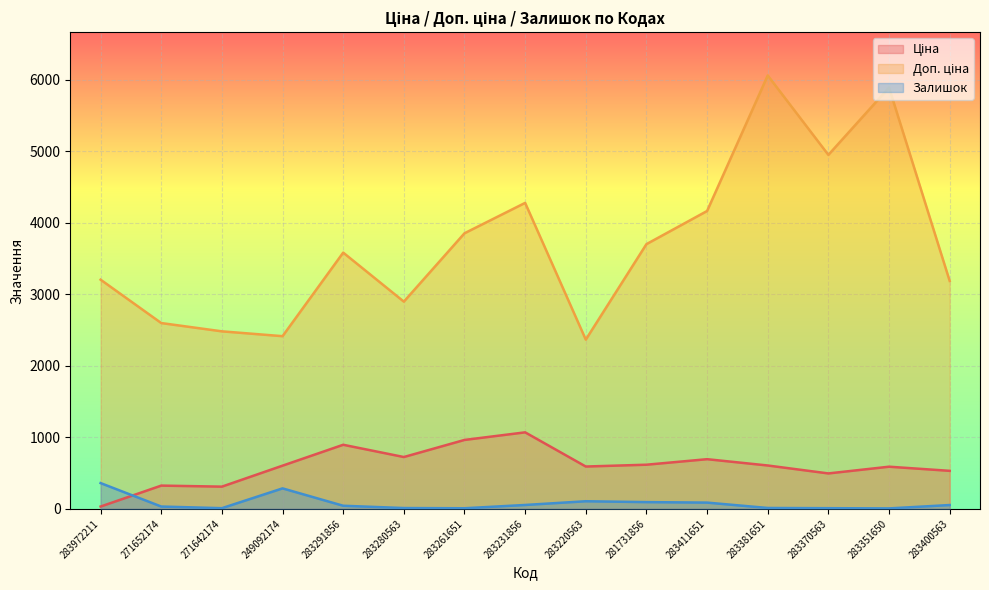

Reading left to right, transcribe all the data shown in this chart.

Ціна: 32.0	324.8	310.3	603.7	895.9	724.5	963.5	1069.8	591.6	617.0	694.3	606.1	495.0	589.2	531.3
Доп. ціна: 3205.0	2598.3	2482.4	2414.8	3583.6	2897.8	3854.0	4279.1	2366.5	3701.9	4165.6	6061.2	4950.4	5892.2	3187.6
Залишок: 360.0	32.0	9.0	286.0	43.0	11.0	8.0	54.0	106.0	94.0	87.0	12.0	9.0	6.0	53.0